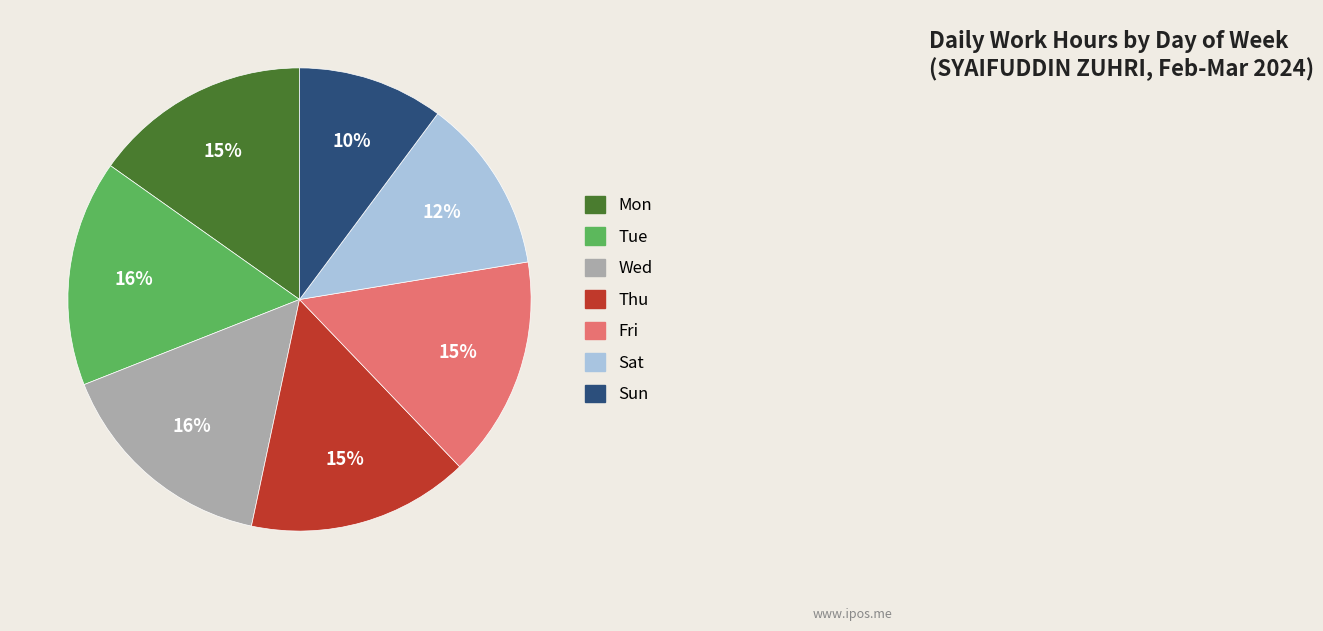

True or false: Fri accounts for 15% of the total.

True